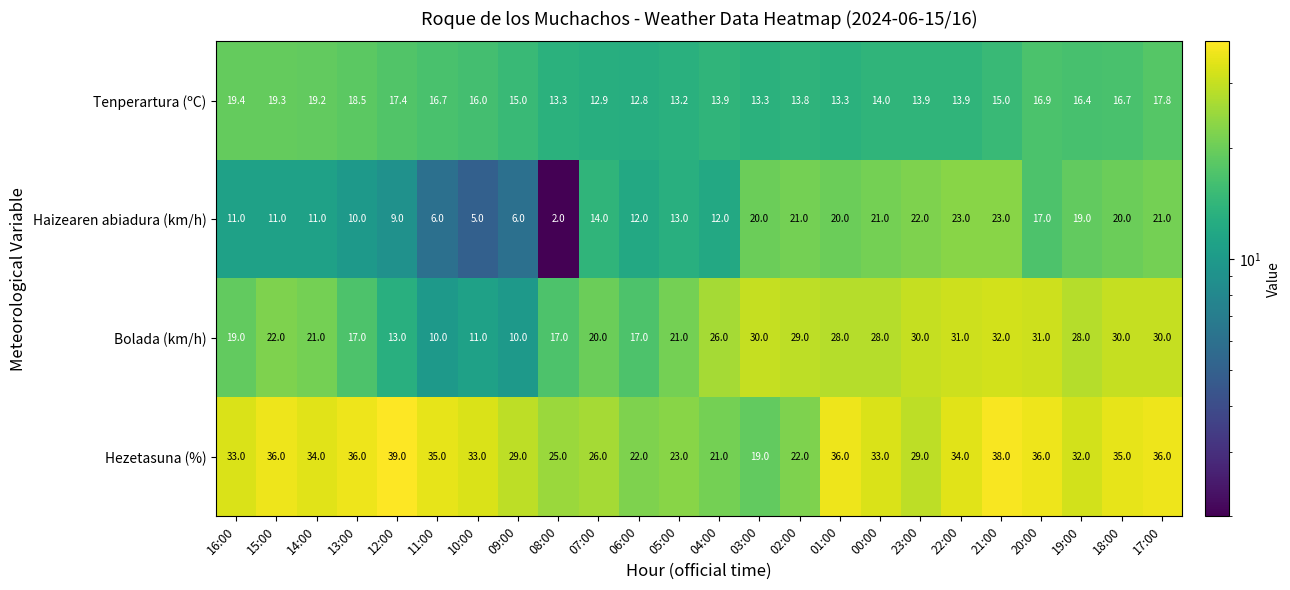

The value of Tenperartura (ºC) at 00:00 is 14.0. True or false?

True